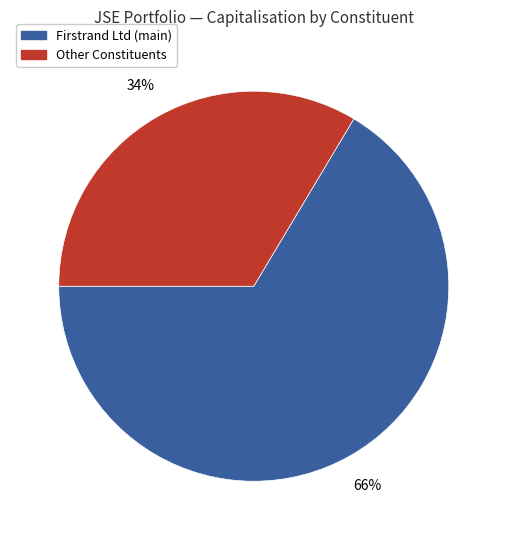

Is there any slice that represents more than half of the pie?

Yes